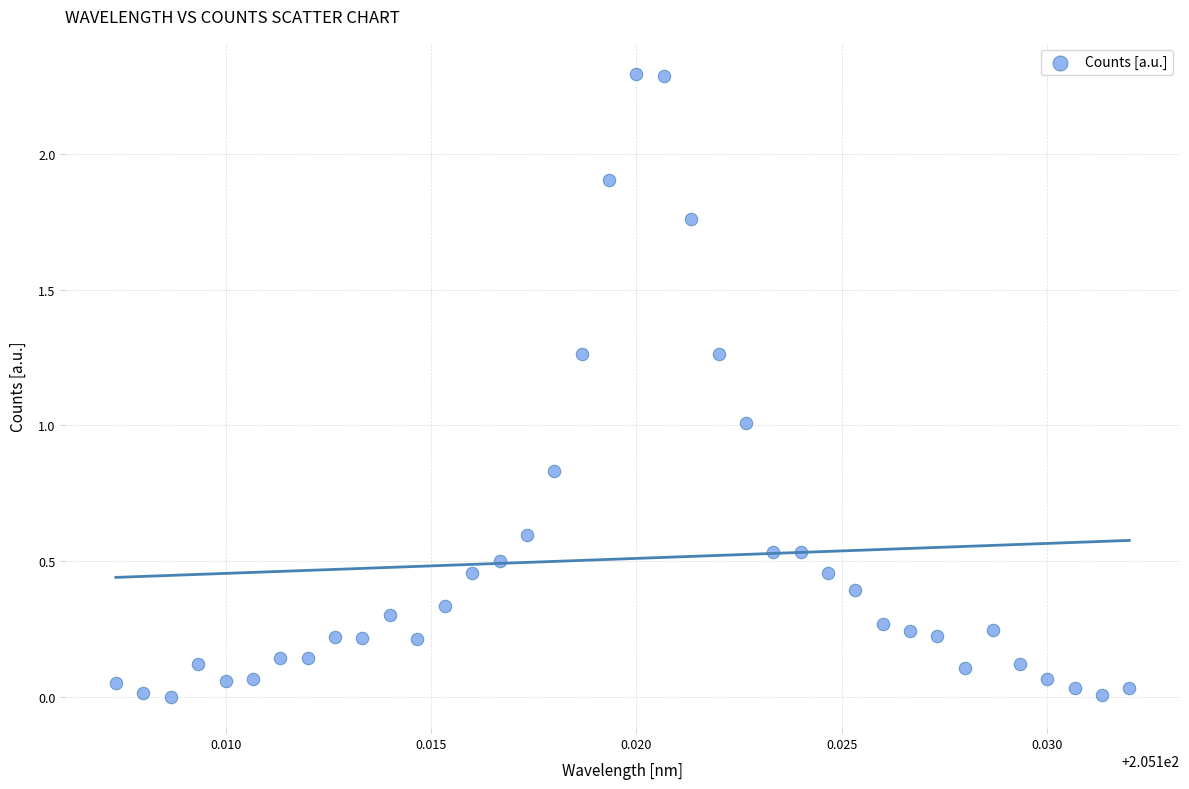

What is the range of Y values (max minus min)?

2.3